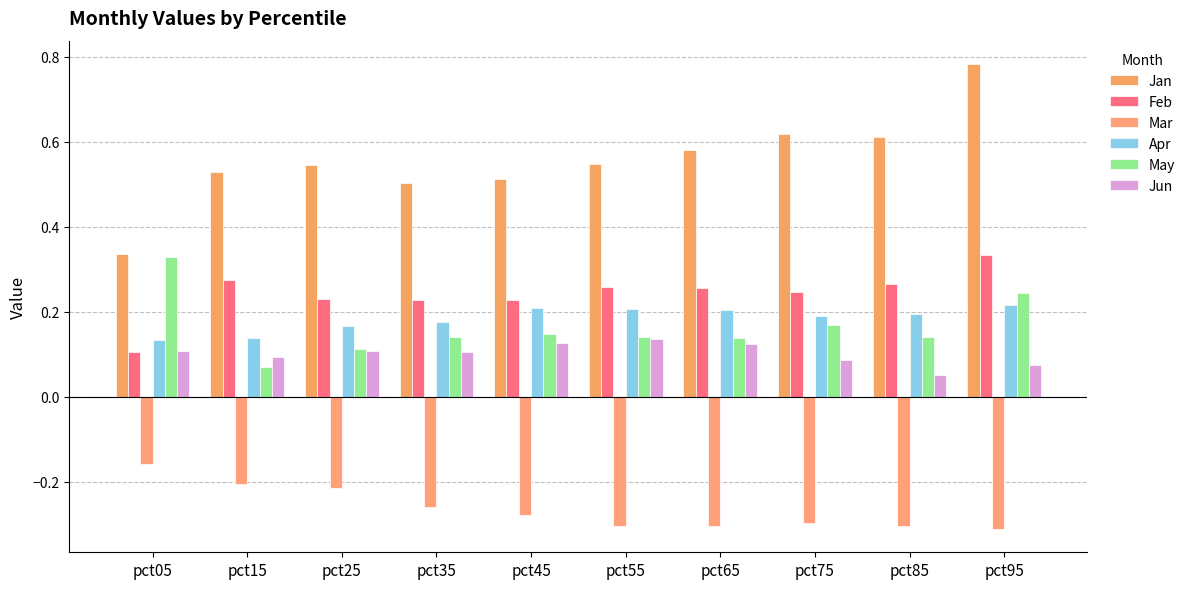

How many distinct data groups are displayed?

6